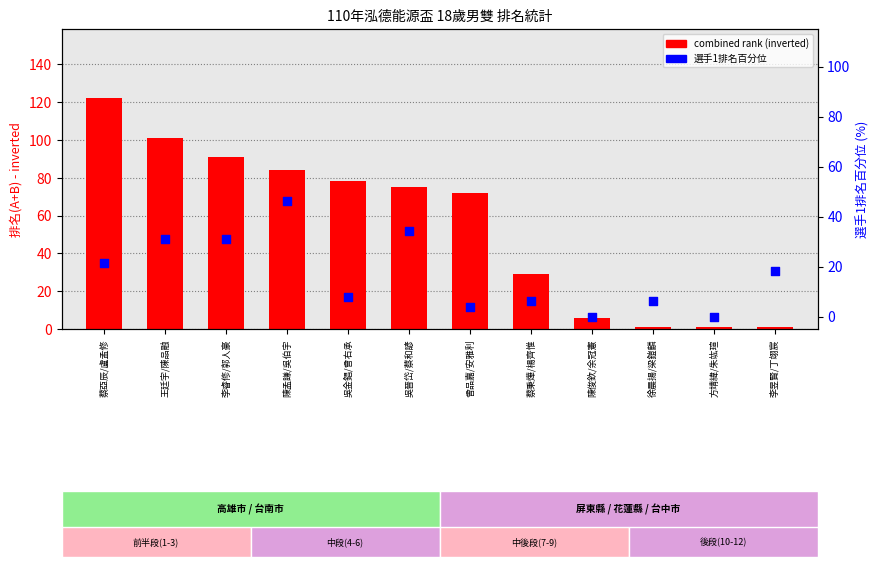

What is the total value across all series at 王廷宇/陳品融?

132.0